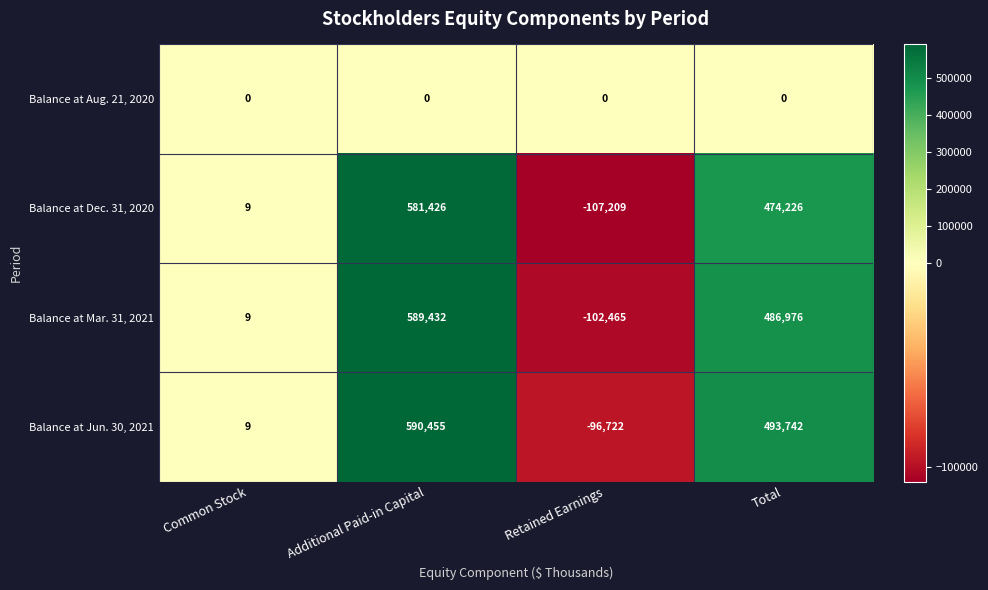

List the series in order of their peak value, highest first.

Balance at Jun. 30, 2021, Balance at Mar. 31, 2021, Balance at Dec. 31, 2020, Balance at Aug. 21, 2020